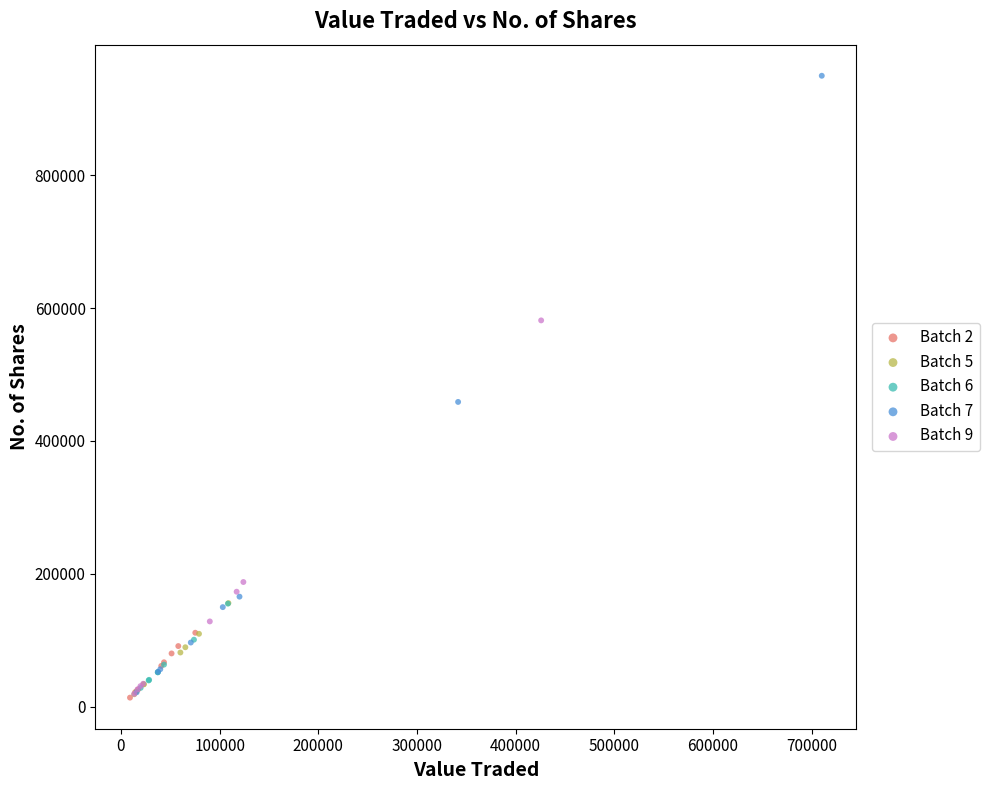

Which series contains the highest Y value?

Batch 7